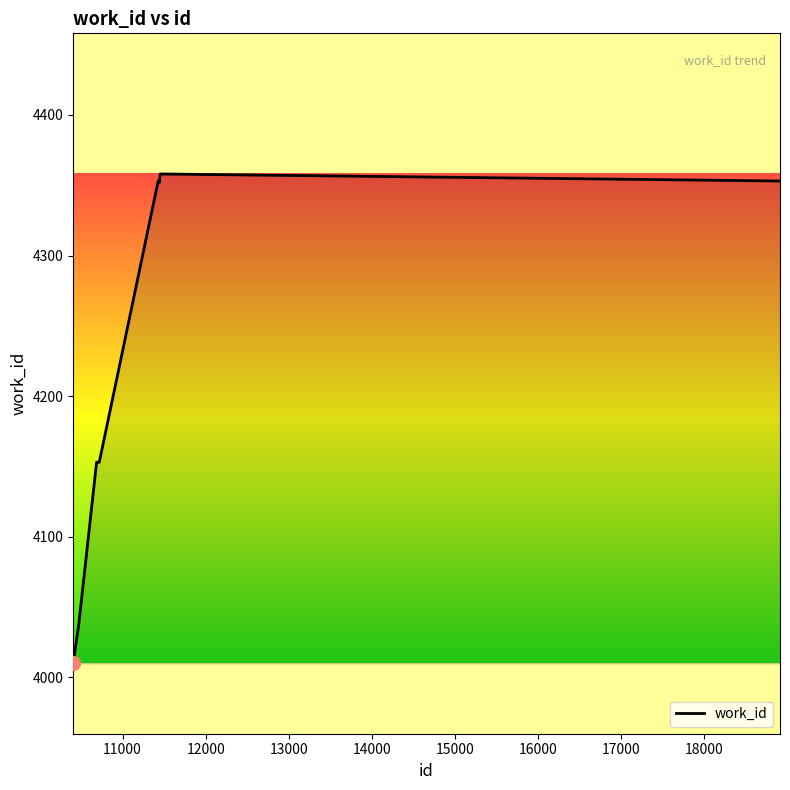

What is the difference between the maximum and minimum values?

348